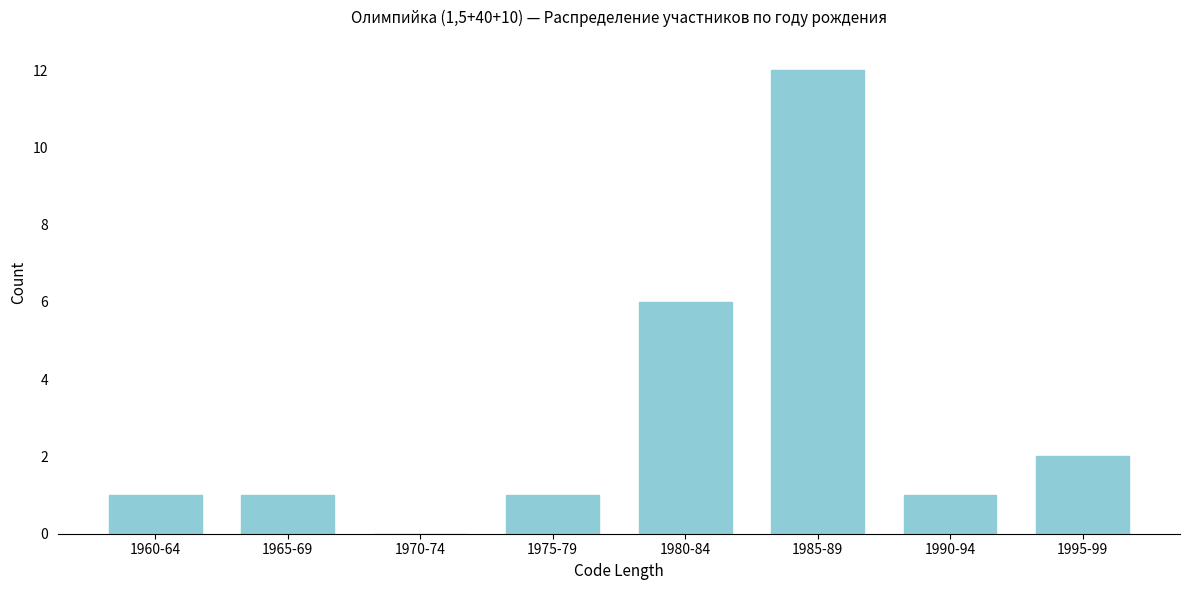

Reading left to right, list all the values displayed in this chart.

1960-64=1	1965-69=1	1970-74=0	1975-79=1	1980-84=6	1985-89=12	1990-94=1	1995-99=2